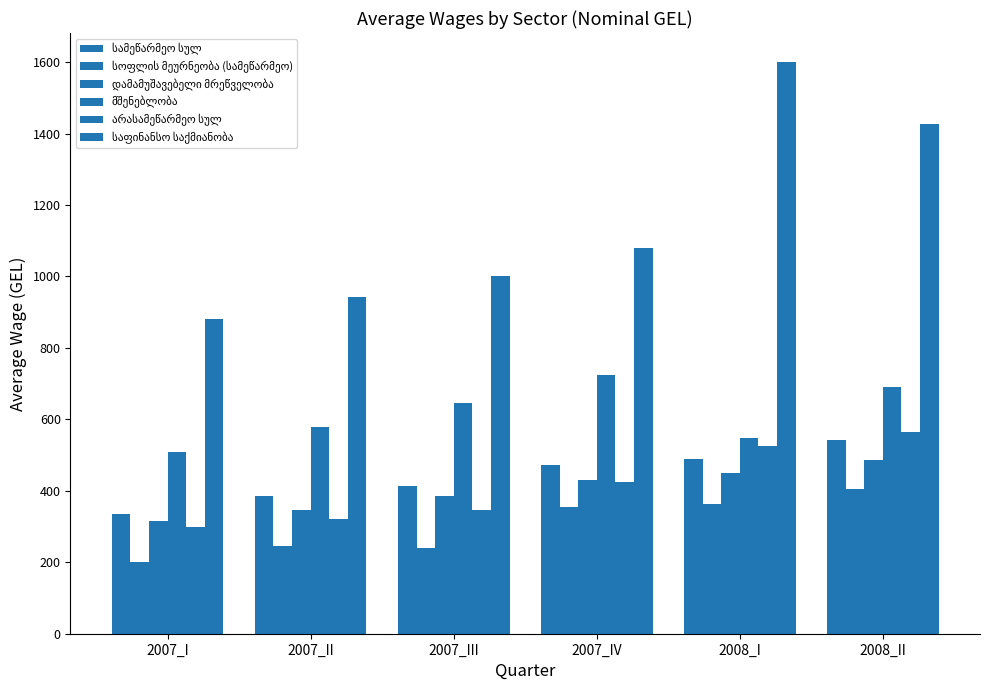

Which series has the largest total across all categories?

საფინანსო საქმიანობა